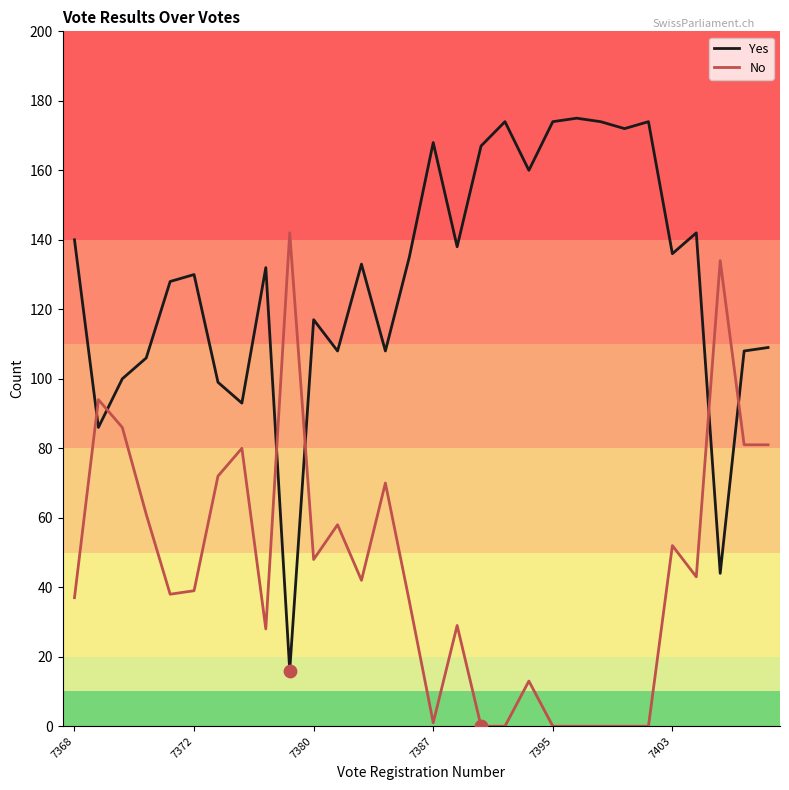

At how many categories does at least one series exceed 39?

30